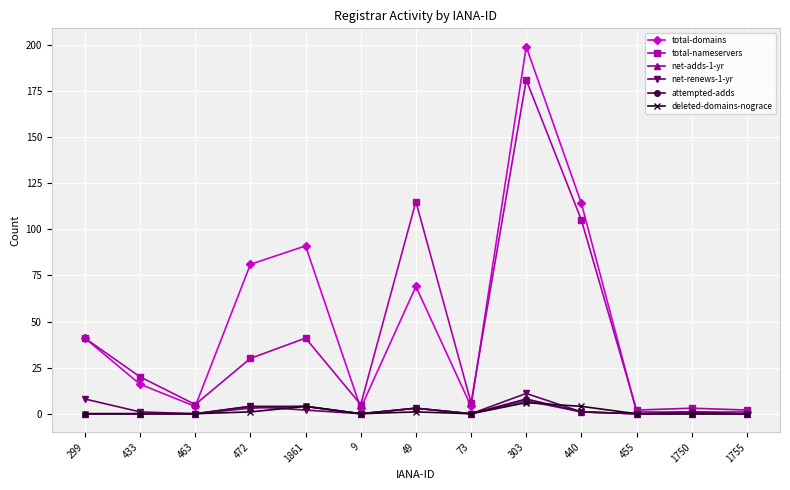

In total-nameservers, how many points are lower than both neighbors (excluding endpoints)?

4